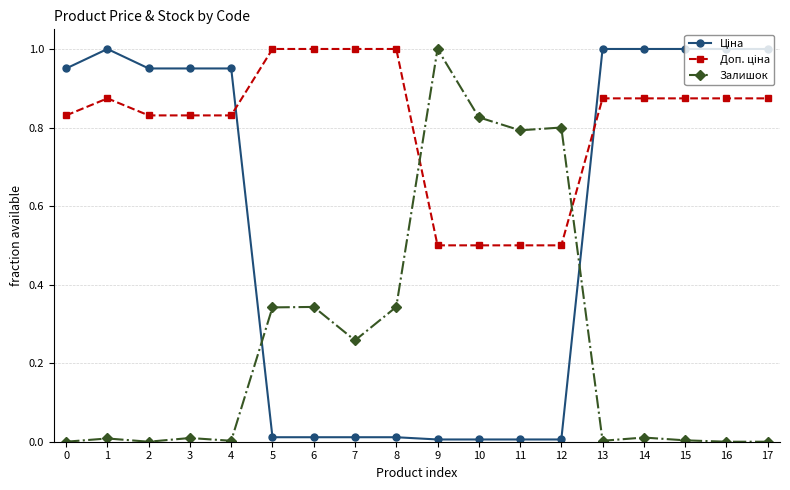

True or false: Залишок has a value of -0.4 at 0.

False